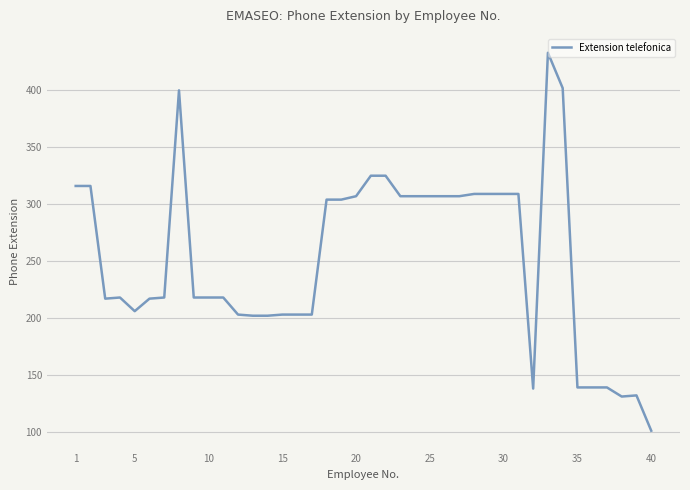

What is the minimum value shown in the chart?

101